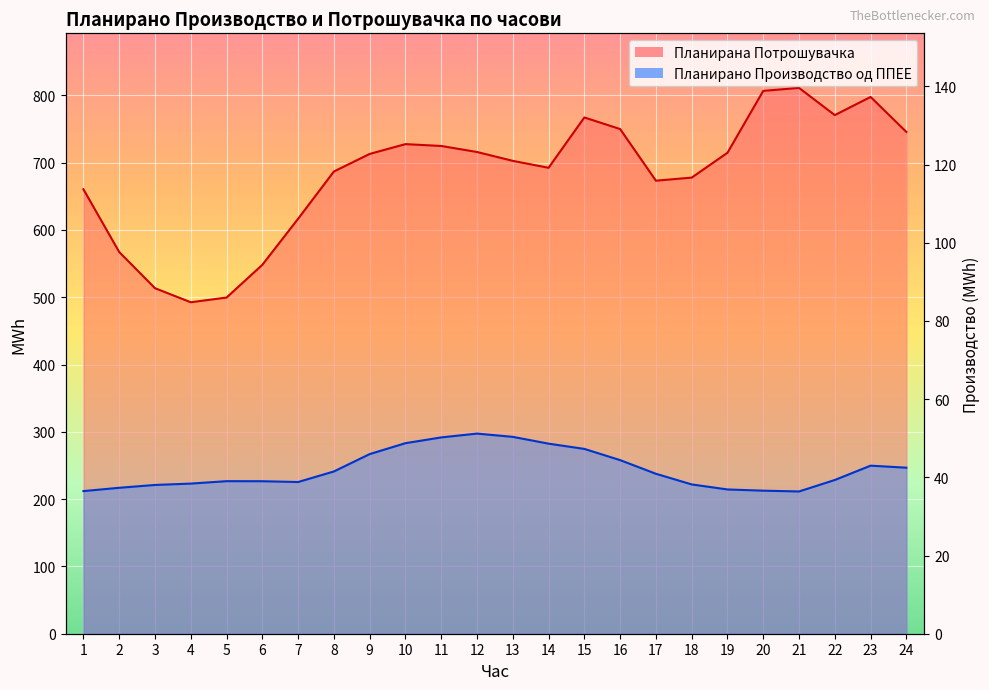

At which label is Планирано Производство од ППЕЕ closest to 43?

23